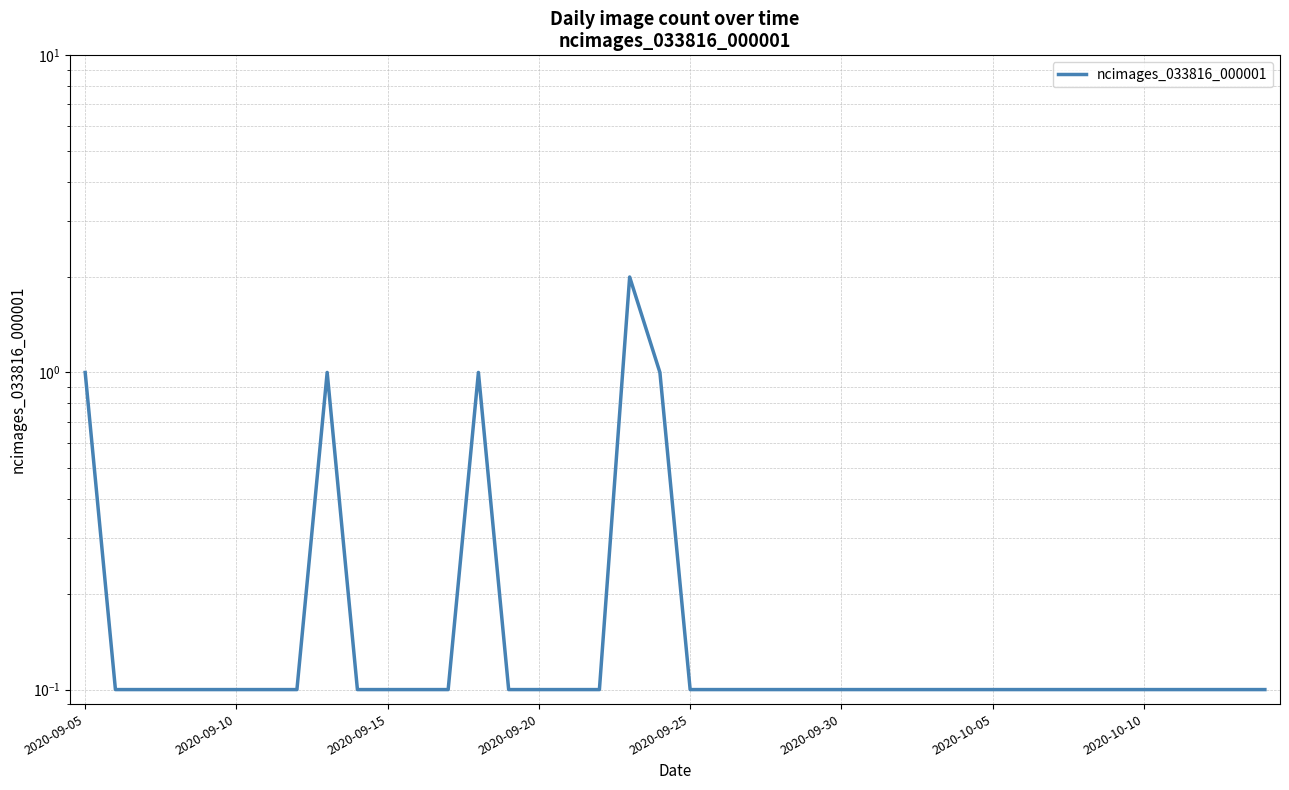

What is the difference between the second highest and minimum values?

0.9